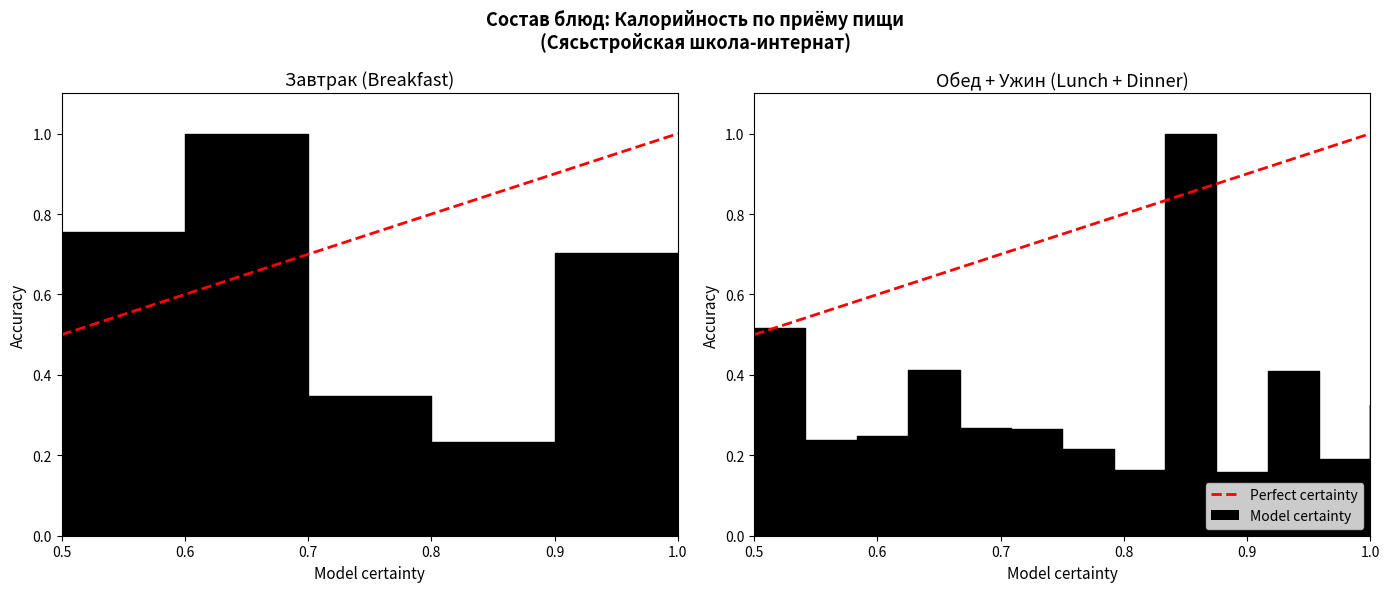

Where is the data nearest to the value 0?

0.5